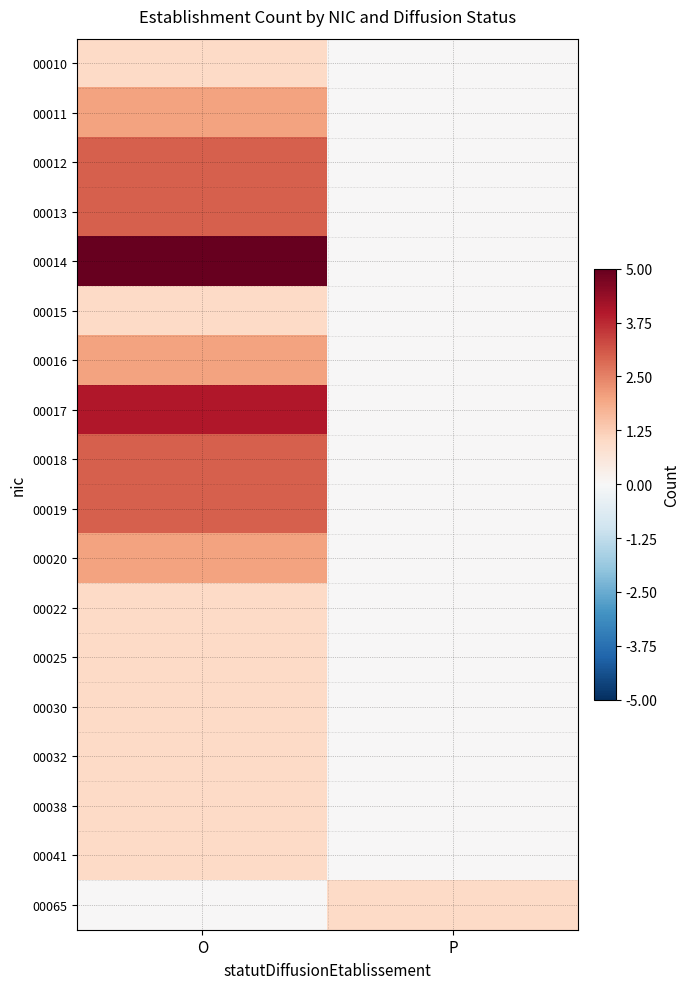

Between O and P, which series saw the biggest shift?

00014